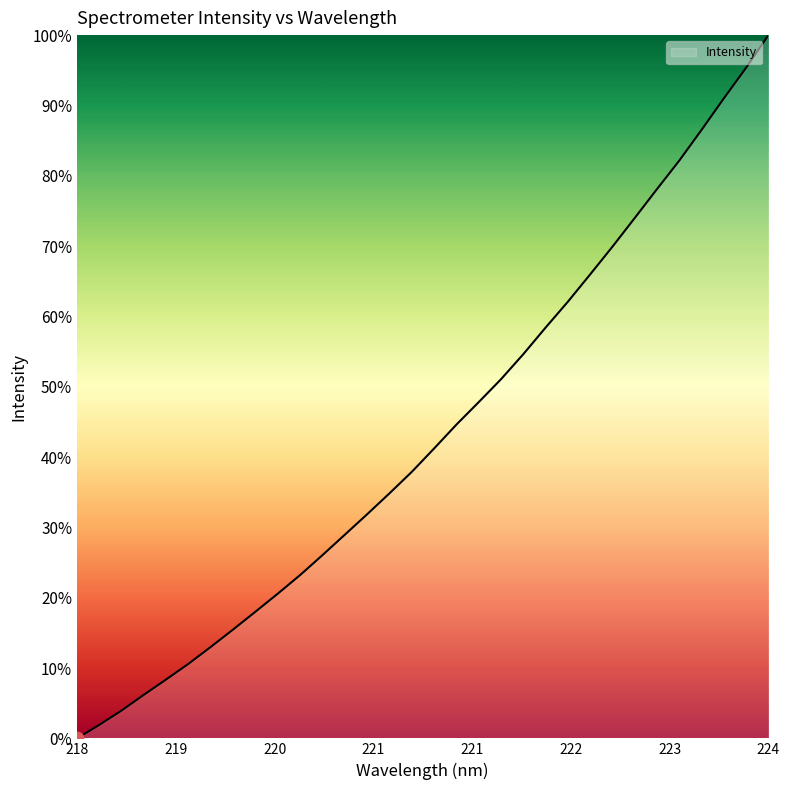

What is the difference between the maximum and minimum values?

100.0